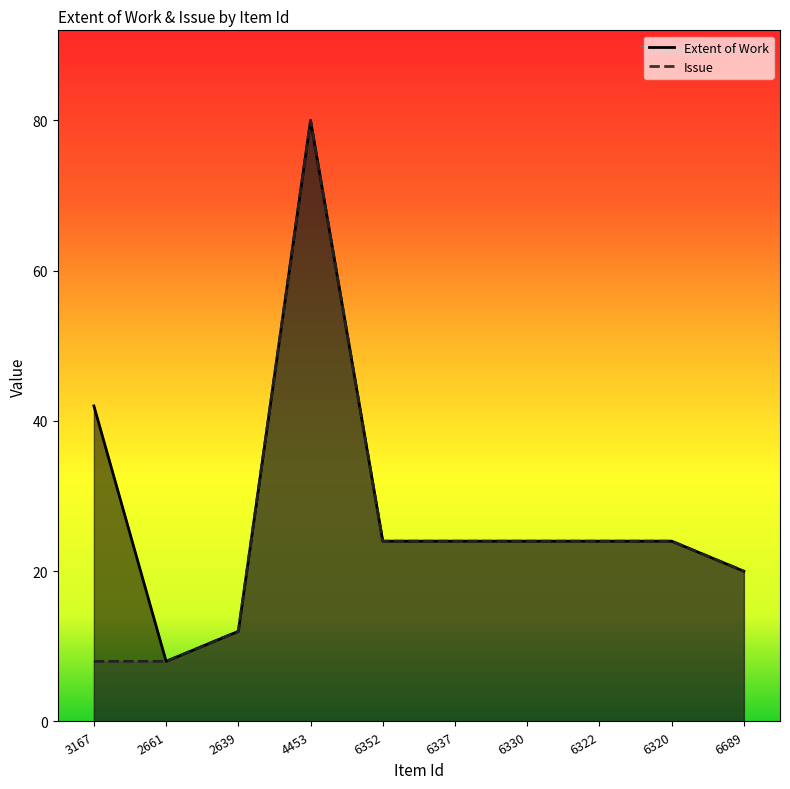

Is it true that Extent of Work equals 37 at 6352?

False